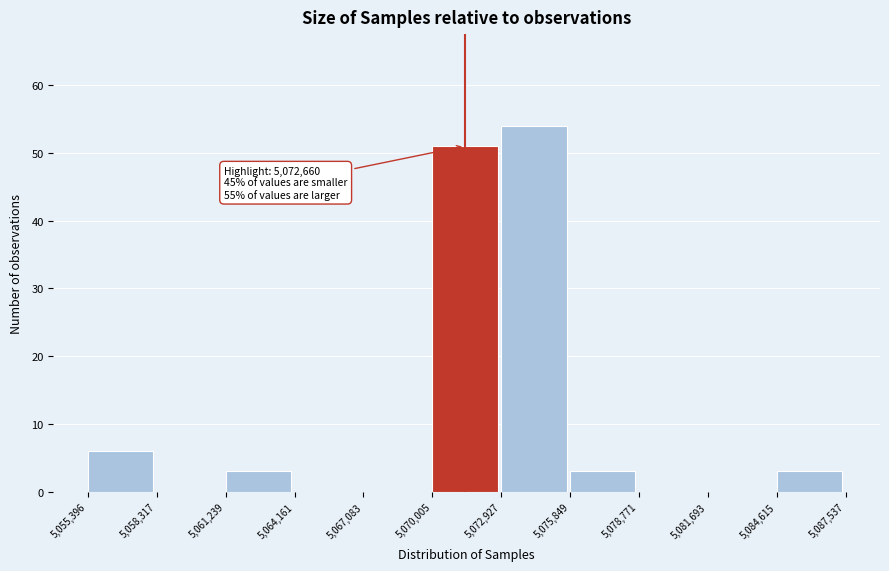

Which range on the x-axis has the tallest bar?

5,072,927 to 5,075,849